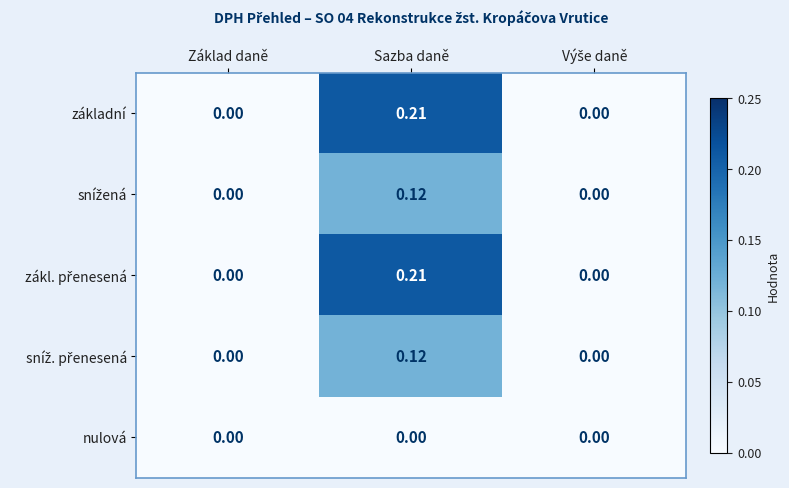

At which category is the sum across all series the highest?

Sazba daně